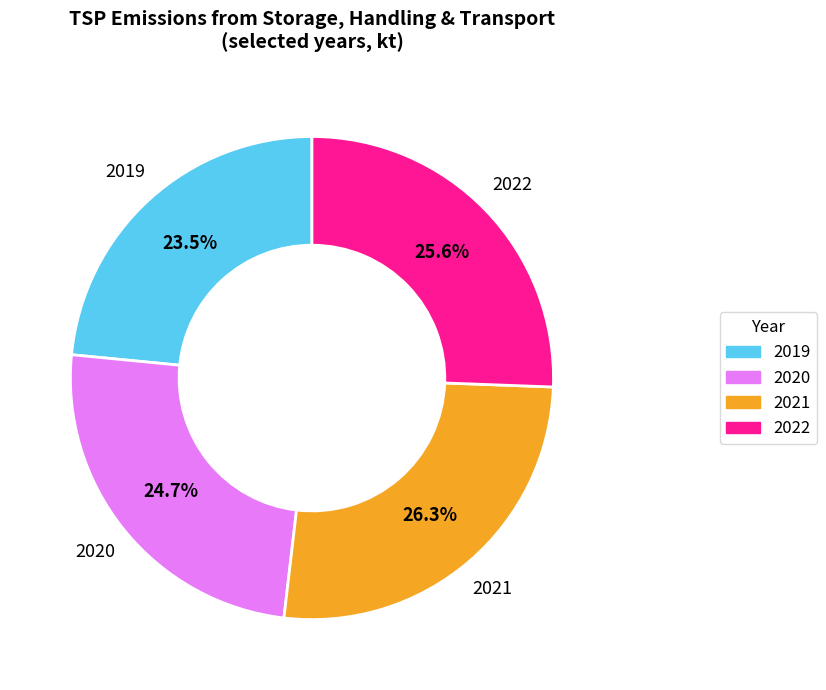

Does any single category account for the majority?

No